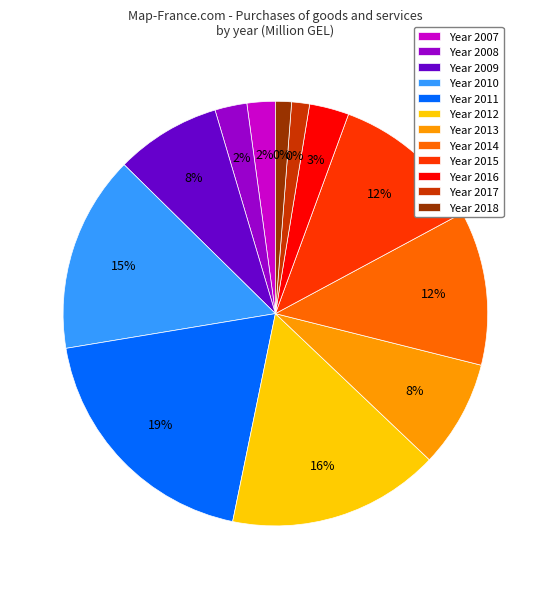

To the nearest percent, what is the average slice percentage?

8%